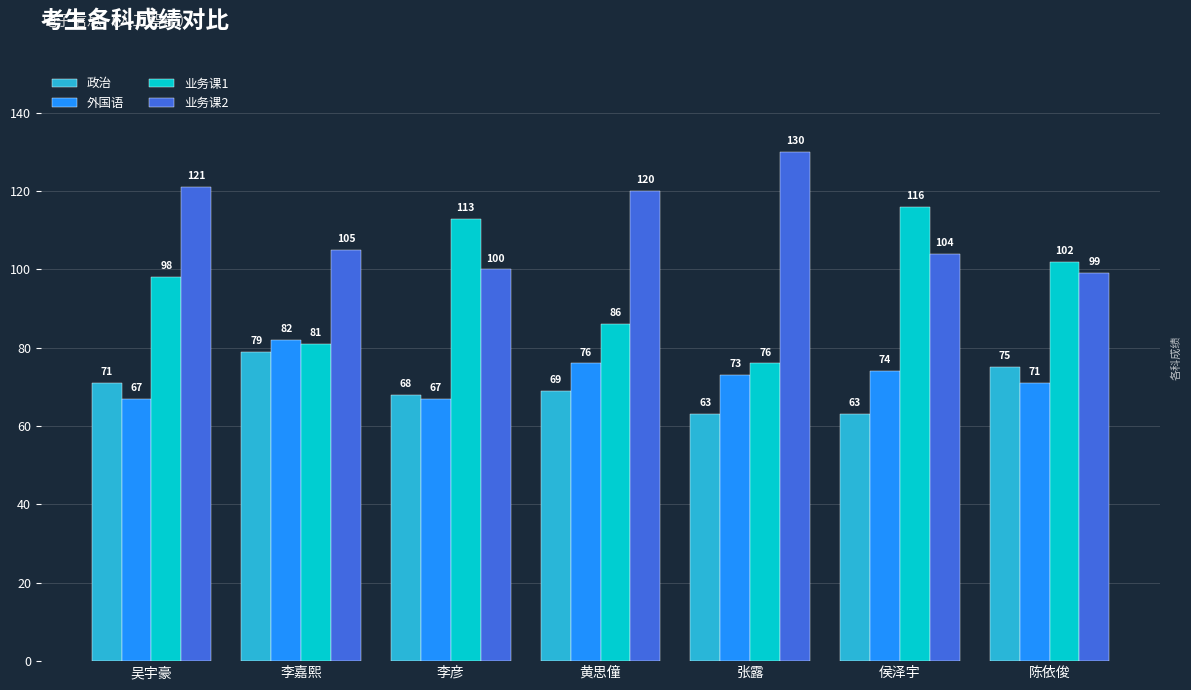

At which category does the chart reach its peak across all series?

张露